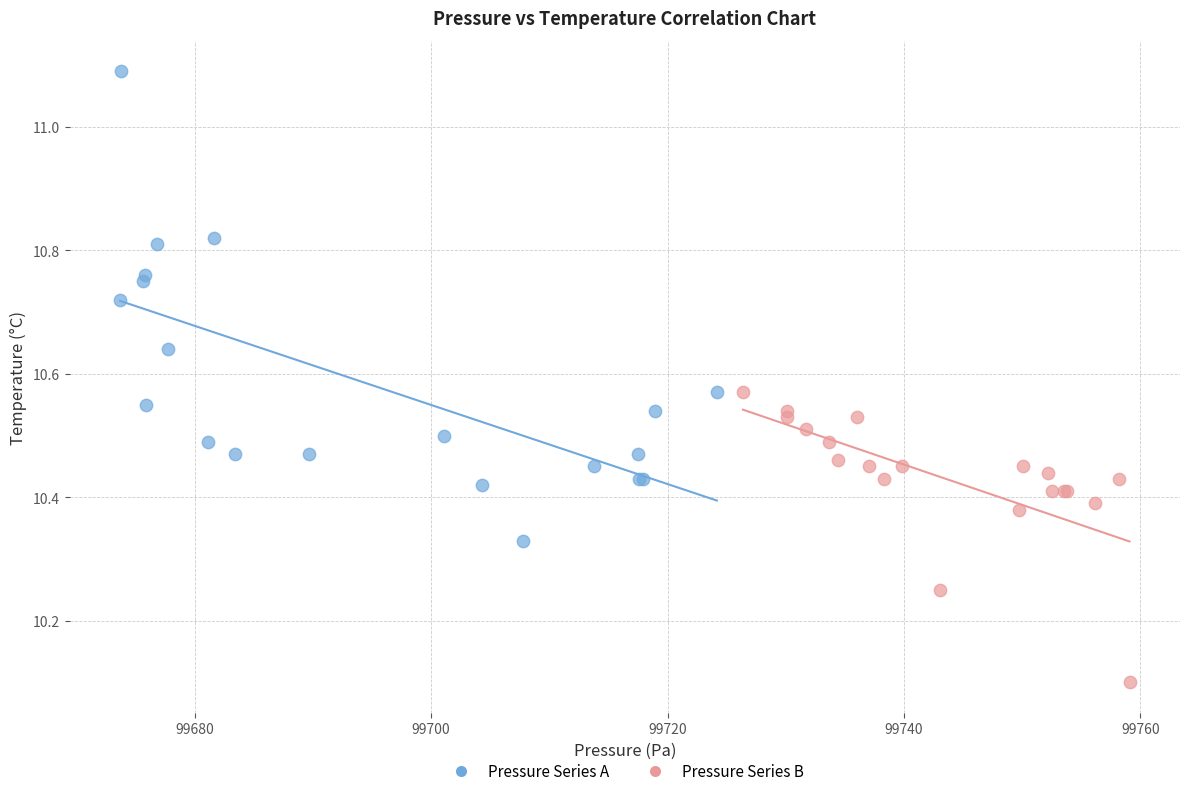

What are all the series names shown in the legend?

Pressure Series A, Pressure Series B